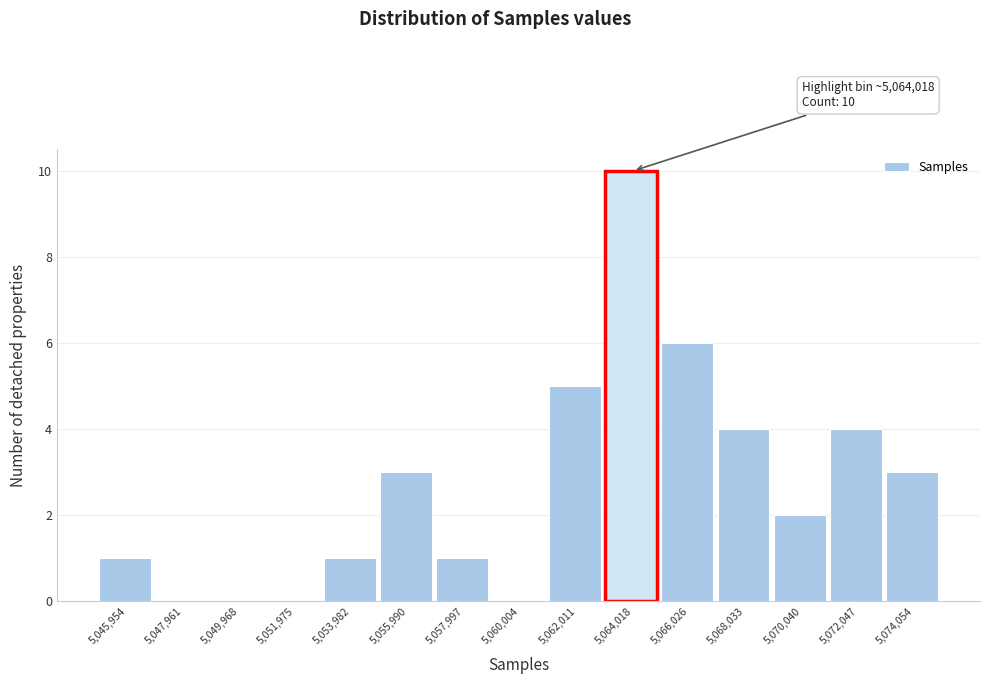

Reading left to right, transcribe all the data shown in this chart.

5,045,954=1	5,047,961=0	5,049,968=0	5,051,975=0	5,053,982=1	5,055,990=3	5,057,997=1	5,060,004=0	5,062,011=5	5,064,018=10	5,066,026=6	5,068,033=4	5,070,040=2	5,072,047=4	5,074,054=3